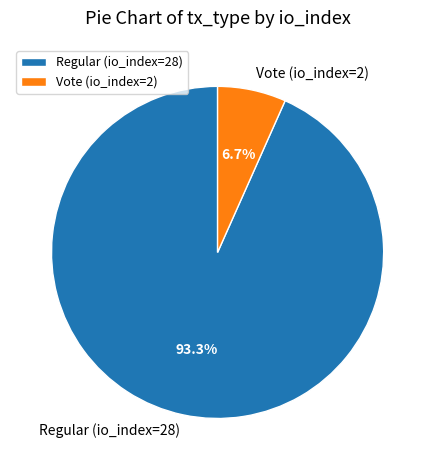

To the nearest percent, what is the average slice percentage?

50%